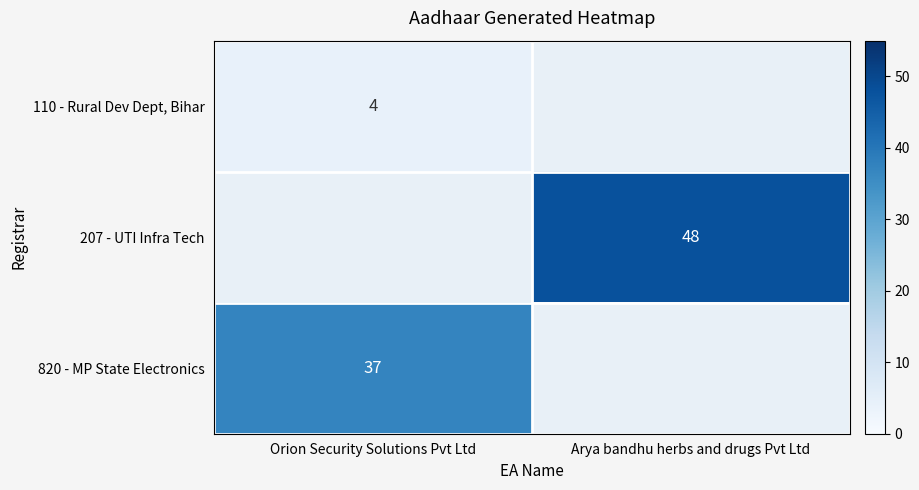

Which has a higher value, Arya bandhu herbs and drugs Pvt Ltd or Orion Security Solutions Pvt Ltd?

Orion Security Solutions Pvt Ltd